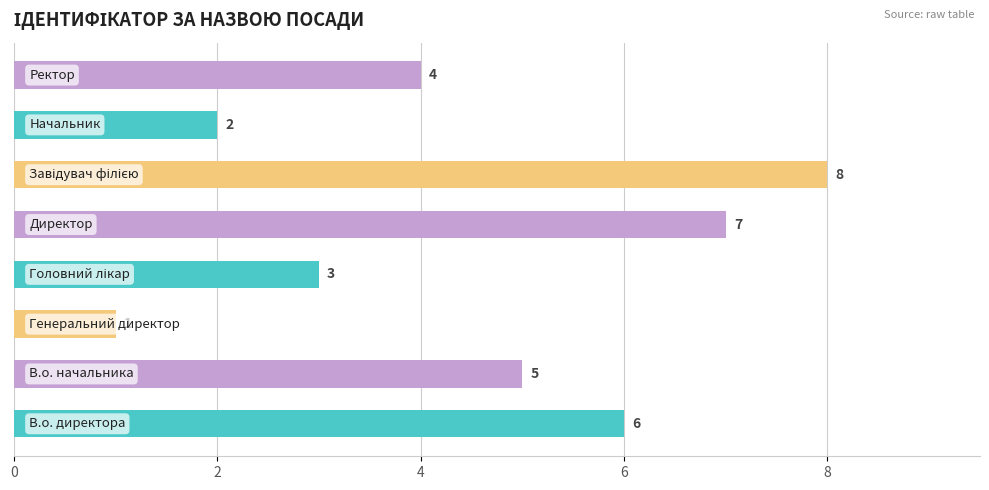

Reading bottom to top, transcribe all the data shown in this chart.

6	5	1	3	7	8	2	4